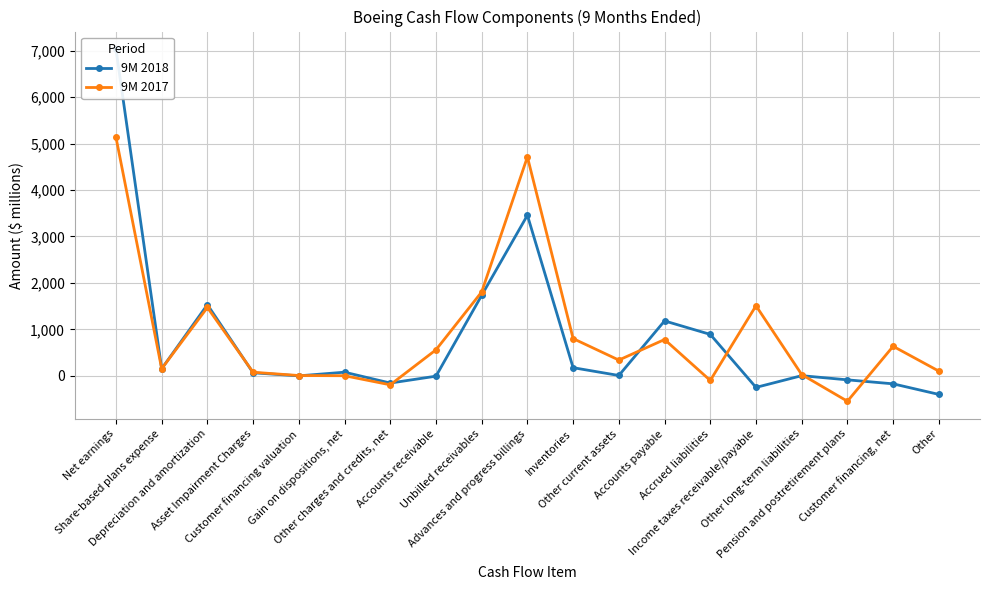

Reading left to right, what are all the values shown in this chart?

9M 2018: Net earnings=7036	Share-based plans expense=150	Depreciation and amortization=1531	Asset Impairment Charges=63	Customer financing valuation=-3	Gain on dispositions, net=76	Other charges and credits, net=-158	Accounts receivable=-10	Unbilled receivables=1732	Advances and progress billings=3457	Inventories=173	Other current assets=5	Accounts payable=1181	Accrued liabilities=890	Income taxes receivable/payable=-252	Other long-term liabilities=1	Pension and postretirement plans=-89	Customer financing, net=-175	Other=-403
9M 2017: Net earnings=5138	Share-based plans expense=151	Depreciation and amortization=1470	Asset Impairment Charges=75	Customer financing valuation=4	Gain on dispositions, net=0	Other charges and credits, net=-196	Accounts receivable=558	Unbilled receivables=1805	Advances and progress billings=4714	Inventories=800	Other current assets=337	Accounts payable=780	Accrued liabilities=-102	Income taxes receivable/payable=1507	Other long-term liabilities=25	Pension and postretirement plans=-550	Customer financing, net=634	Other=99